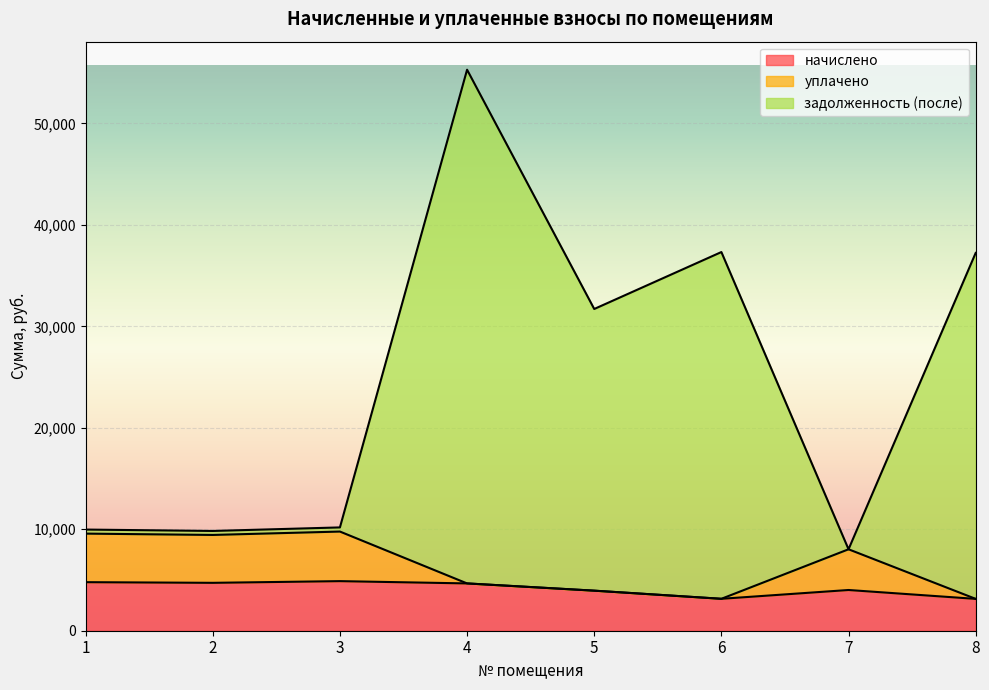

Does the chart display data point markers on the line(s)?

No